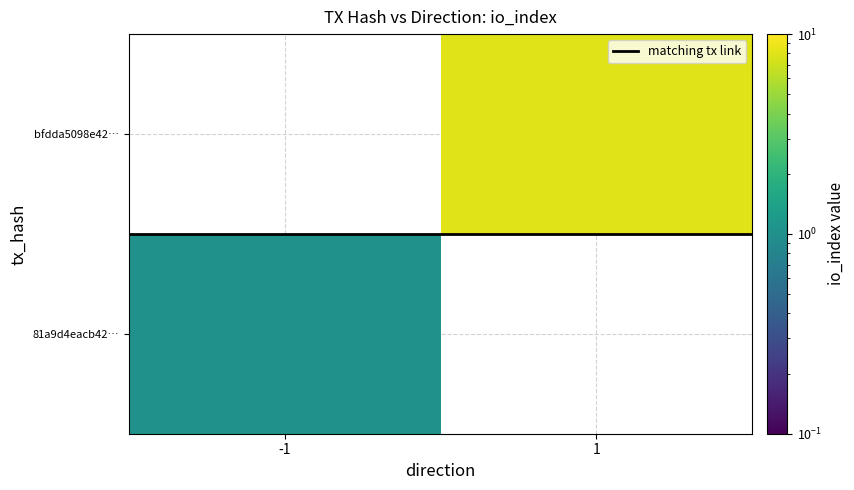

Count the number of categories in the chart.

2